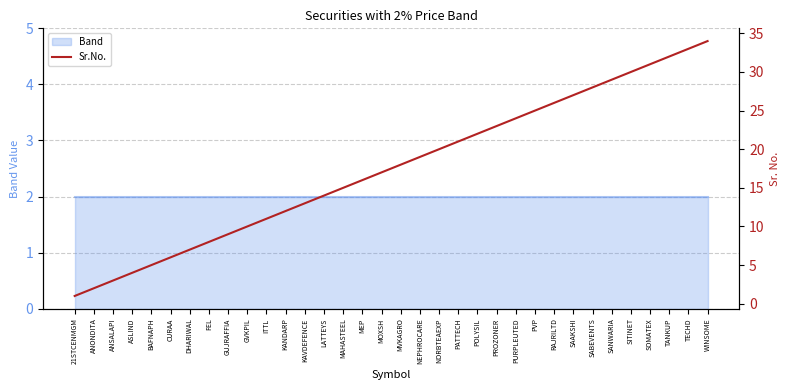

What is the sum of all values?

595